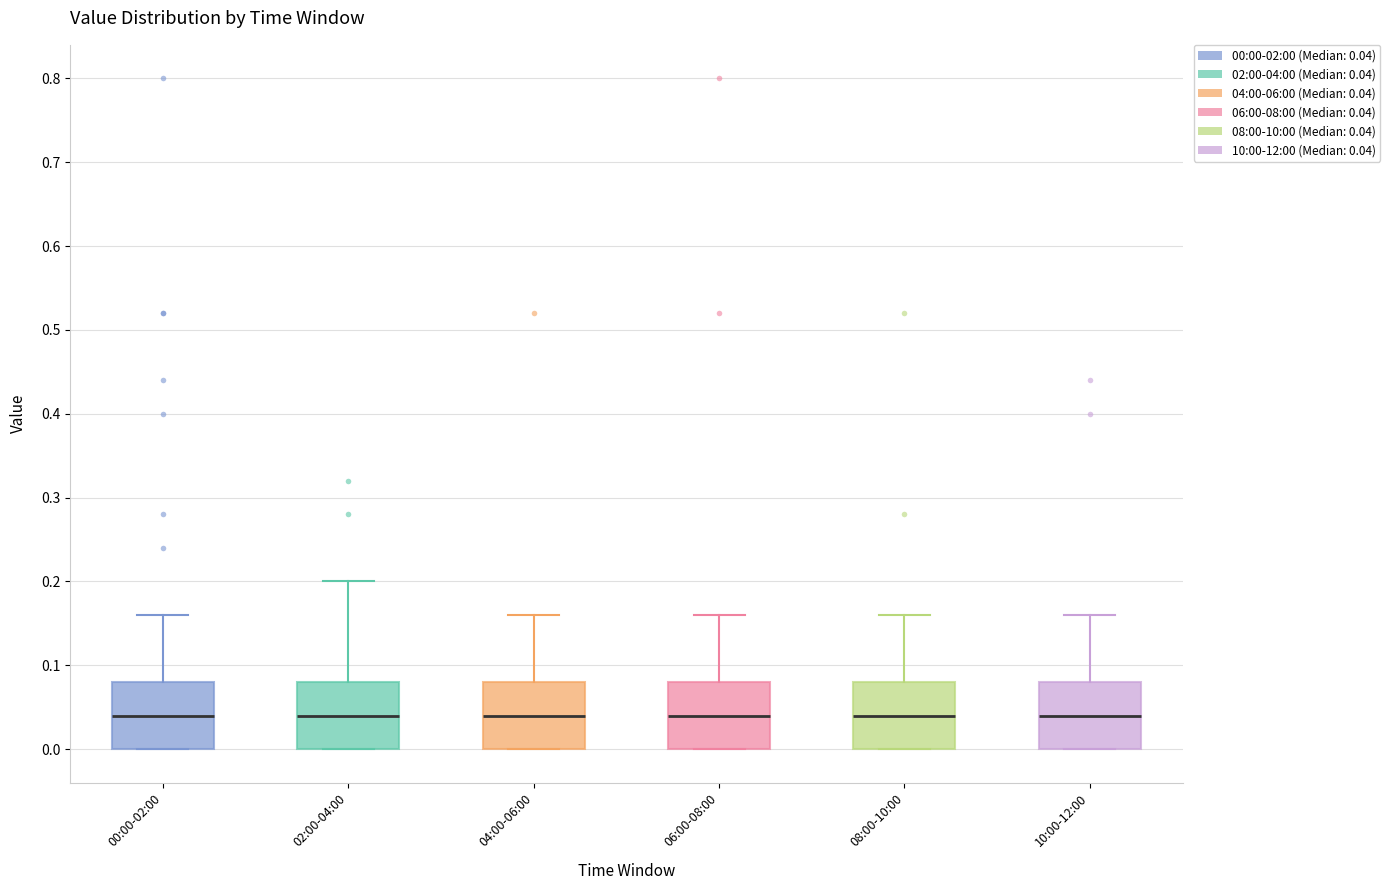

Reading left to right, transcribe this box plot: for each box, give where its median line is, the range the box spans, and where its two whiskers end, as read against the y-axis. The values are not printed on the chart, so give them approximately, as read against the axis.

00:00-02:00: median 0.04, box 0.00 to 0.08, whiskers 0.00 to 0.16
02:00-04:00: median 0.04, box 0.00 to 0.08, whiskers 0.00 to 0.20
04:00-06:00: median 0.04, box 0.00 to 0.08, whiskers 0.00 to 0.16
06:00-08:00: median 0.04, box 0.00 to 0.08, whiskers 0.00 to 0.16
08:00-10:00: median 0.04, box 0.00 to 0.08, whiskers 0.00 to 0.16
10:00-12:00: median 0.04, box 0.00 to 0.08, whiskers 0.00 to 0.16